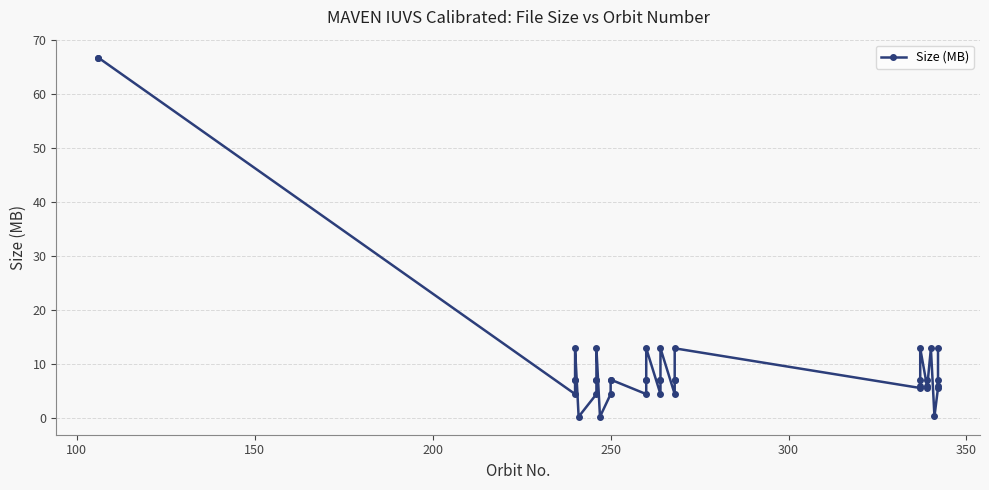

Reading right to left, list all the values displayed in this chart.

12.9	6.0	7.1	5.5	0.3	12.9	6.0	7.1	5.5	12.9	6.0	7.1	5.5	12.9	7.1	7.0	4.4	12.9	7.1	7.1	4.4	12.9	7.1	7.1	4.4	7.1	7.1	4.4	0.2	12.9	7.1	7.1	4.4	0.2	12.9	7.1	7.1	4.4	66.8	66.8